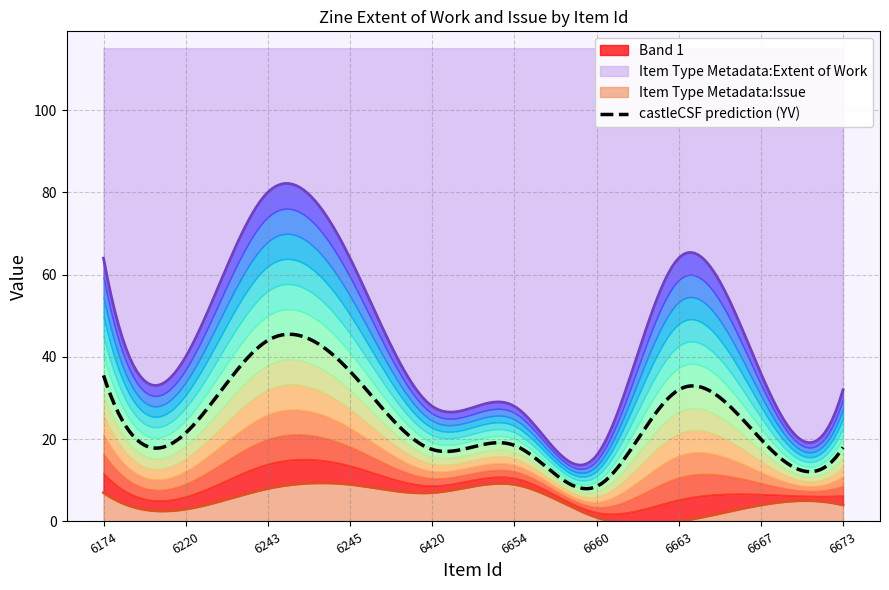

List the labels in order of Item Type Metadata:Issue value, largest first.

6245, 6654, 6243, 6174, 6420, 6667, 6673, 6220, 6660, 6663